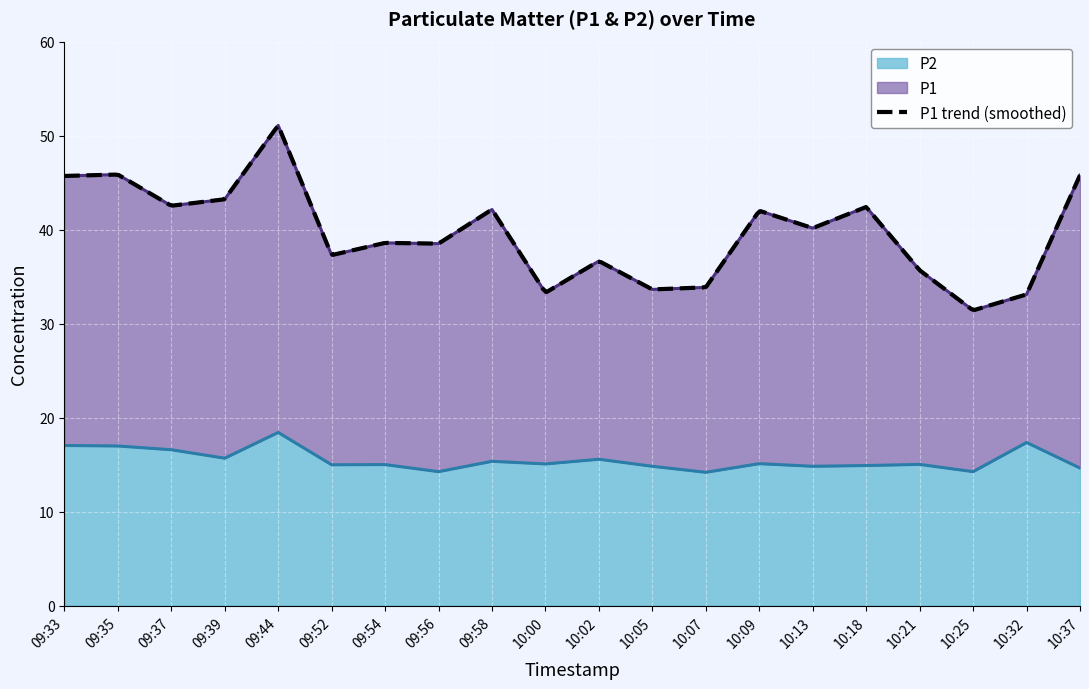

Where is the first local maximum for P2?

09:44